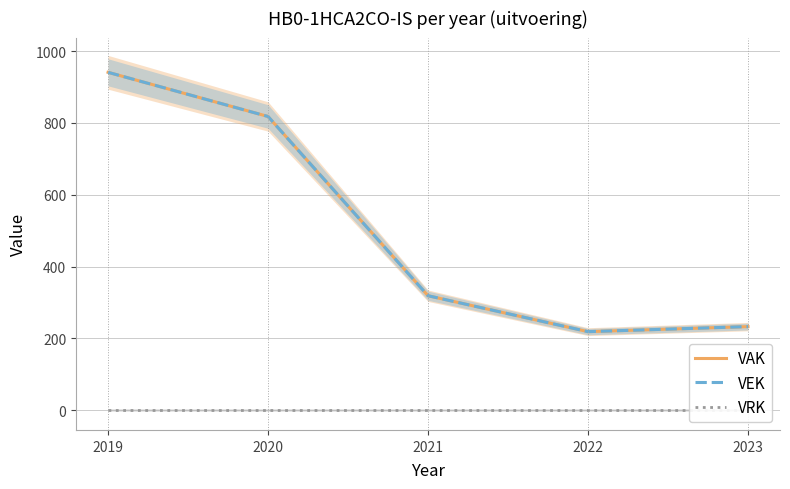

True or false: VEK and VRK cross at least once.

False